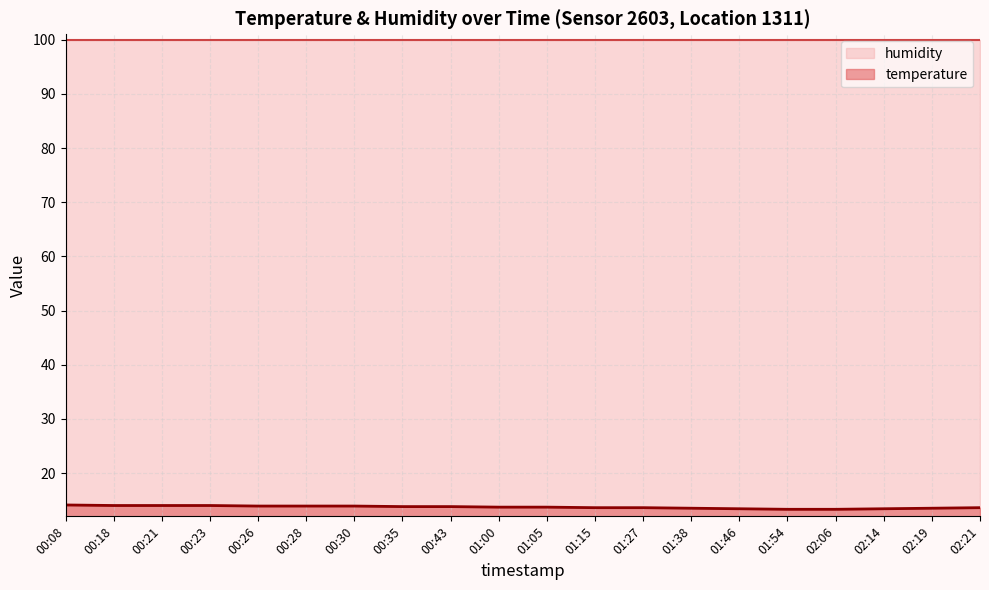

Which label corresponds to the largest value in the chart?

00:08